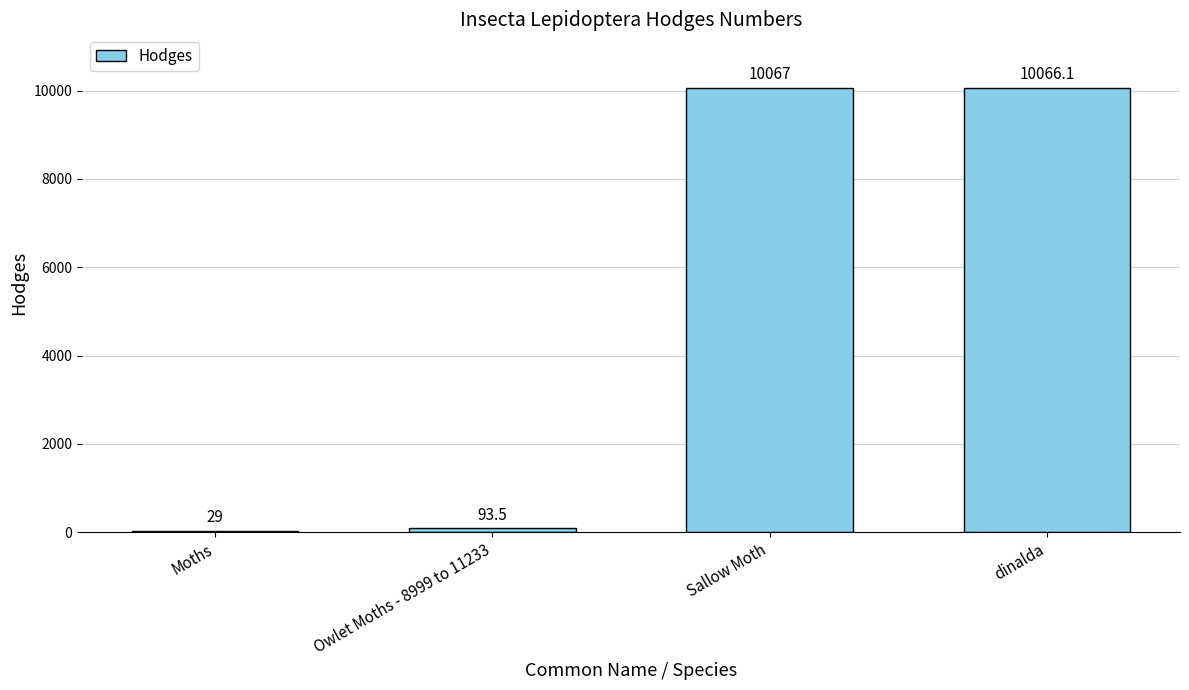

Which has a higher value, dinalda or Moths?

dinalda